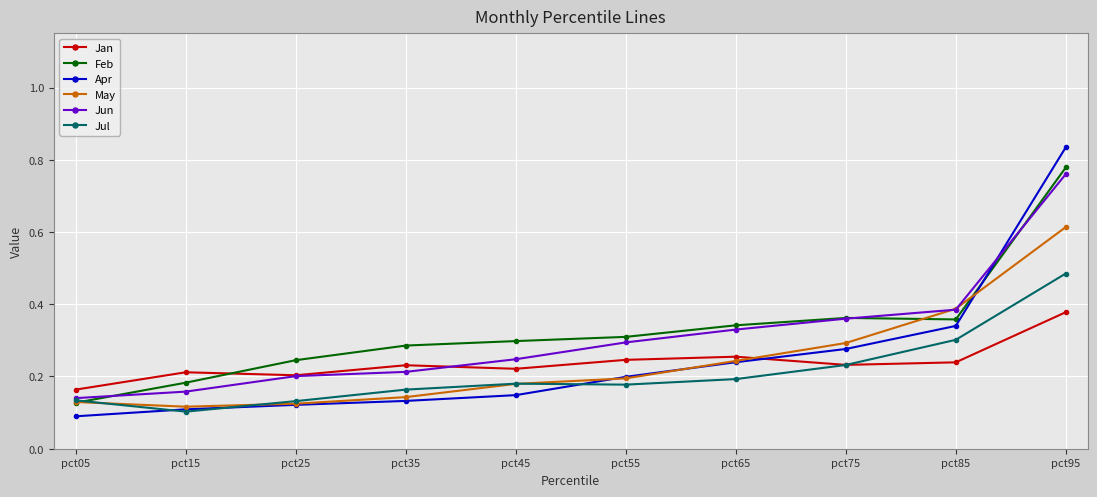

Which series has the widest spread of values?

Apr